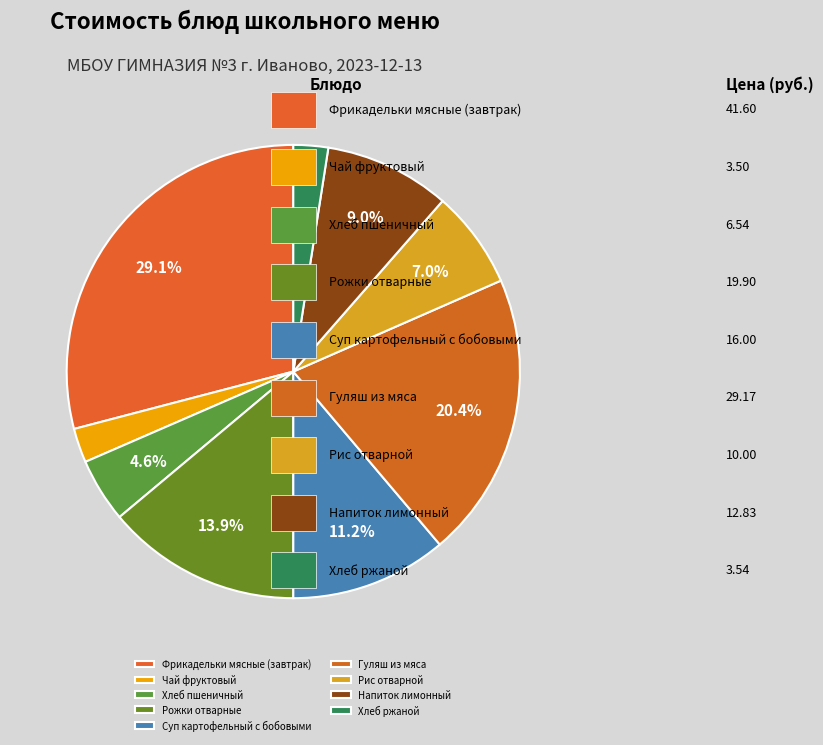

Count the number of slices in the pie.

9